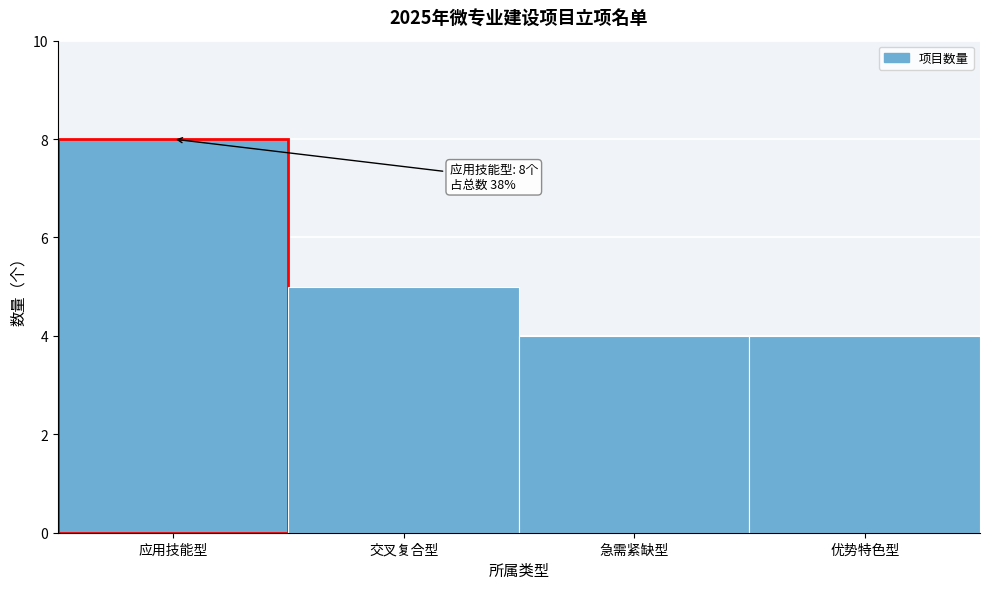

Reading left to right, transcribe all the data shown in this chart.

应用技能型=8	交叉复合型=5	急需紧缺型=4	优势特色型=4